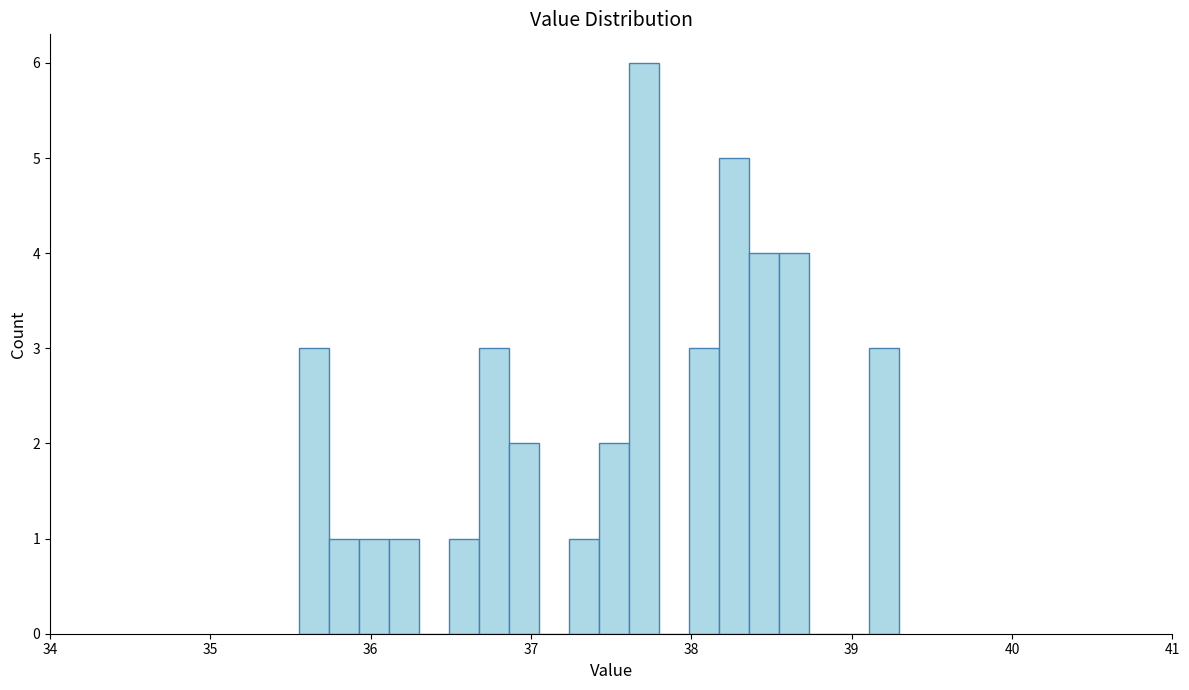

Around what value on the x-axis is the tallest bar? Give the approximate position of its centre, as read against the axis.

37.7